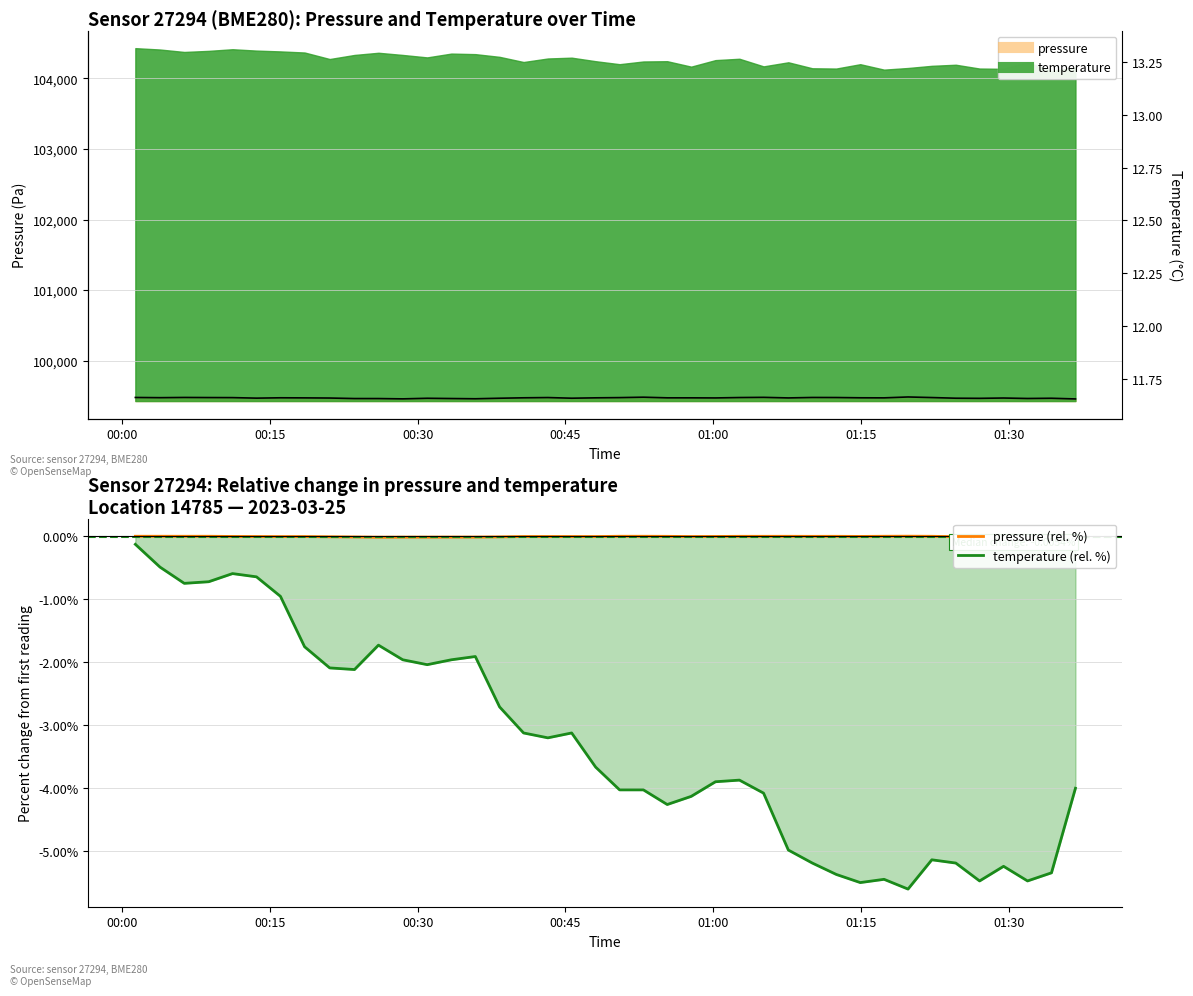

What is the minimum value for temperature (rel. %)?

-5.6